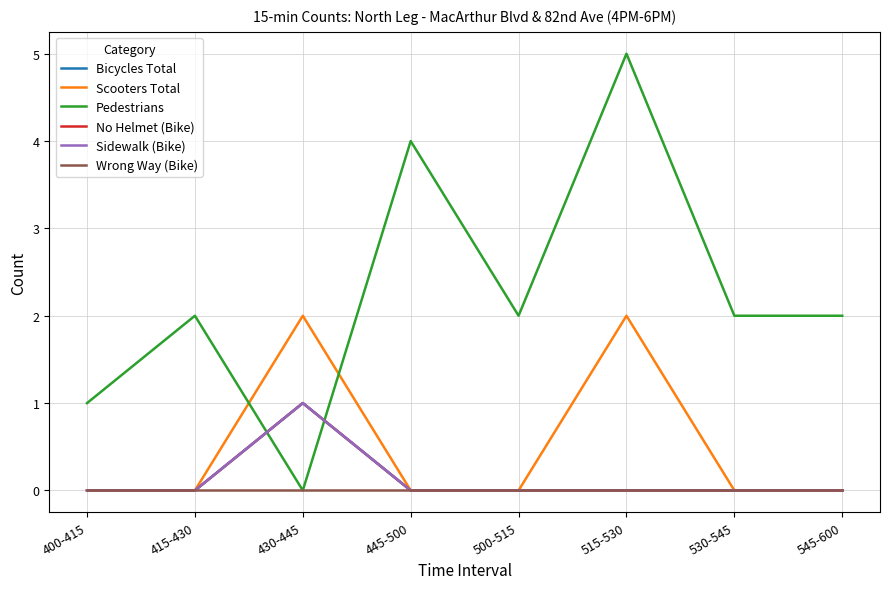

What is the difference between the maximum and minimum values in the Bicycles Total series?

1